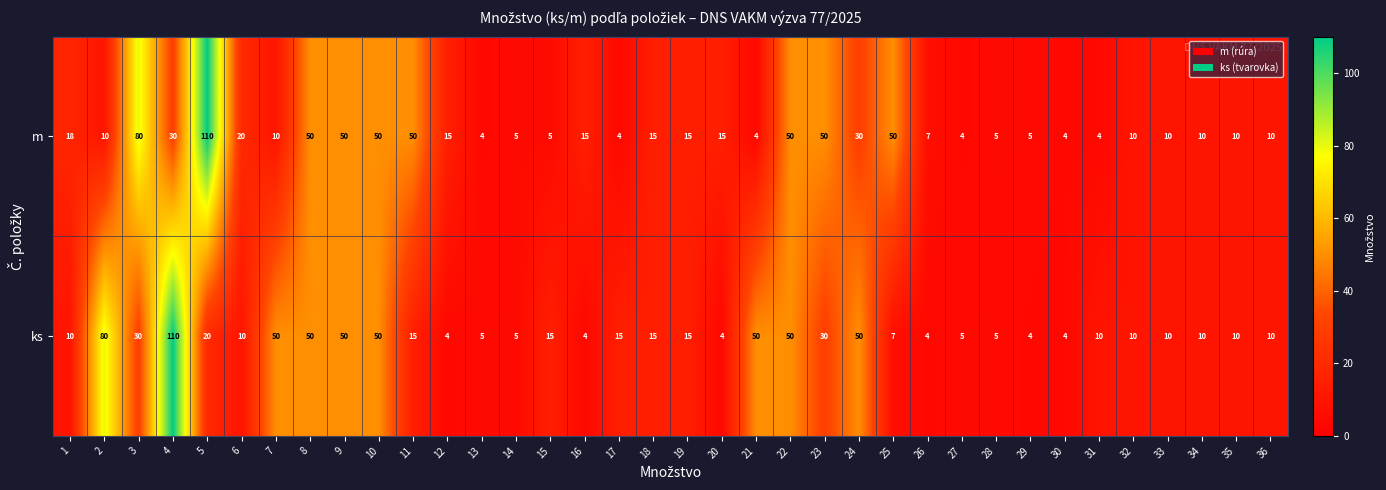

Which category has the highest value in the m series?

5